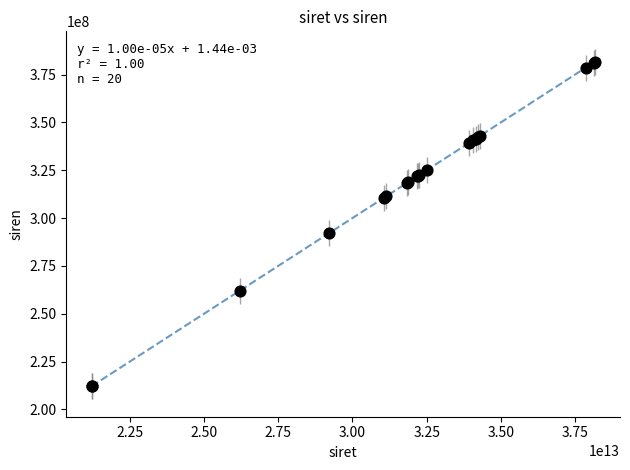

What Y value in the scatter plot is closest to 296881723?

292101003